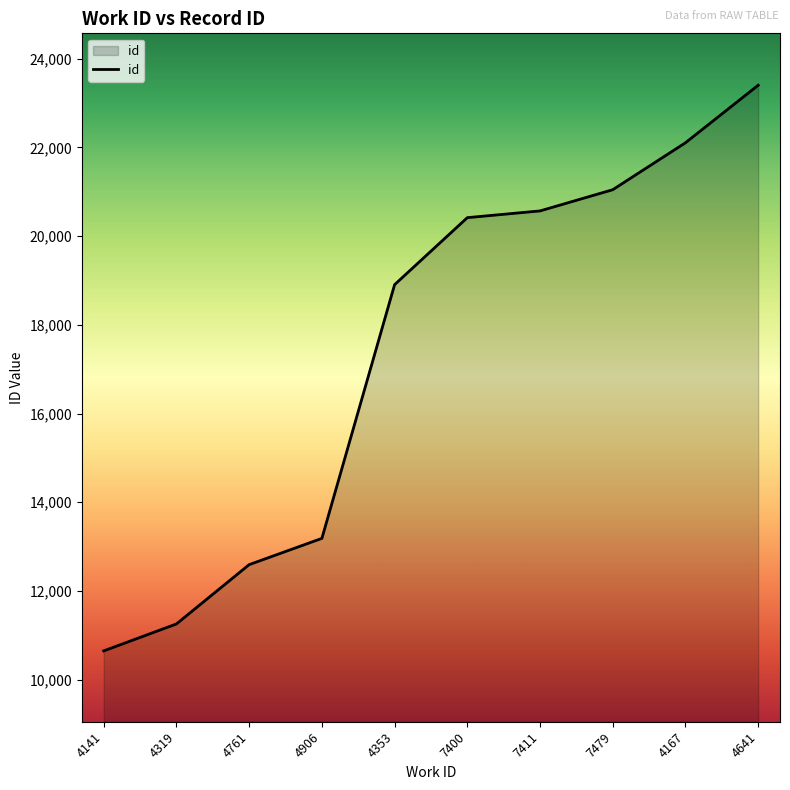

Reading left to right, transcribe all the data shown in this chart.

10648	11256	12593	13185	18906	20417	20569	21047	22106	23403